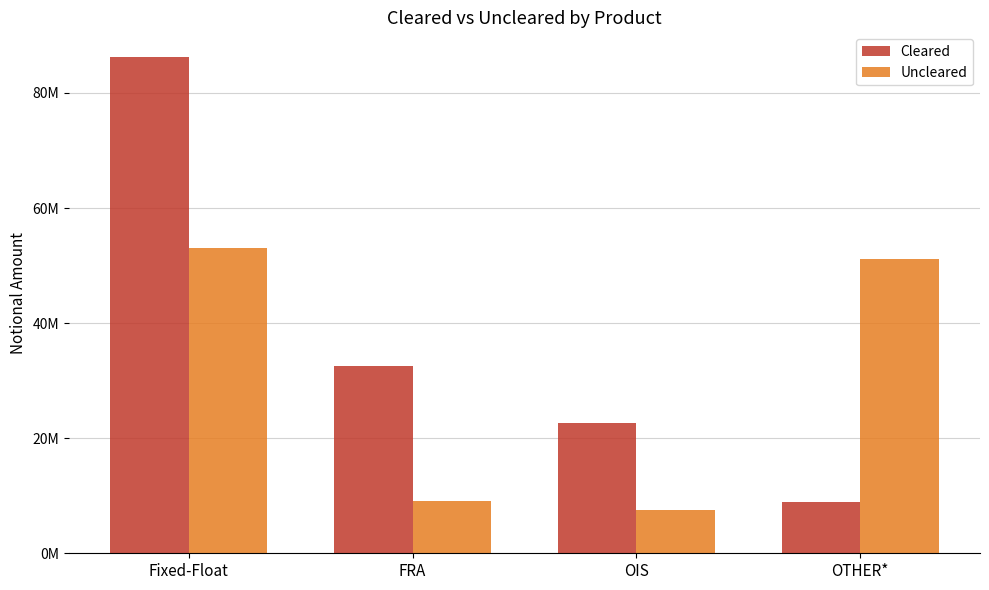

The Cleared series shows 3904811 at OTHER*. True or false?

False